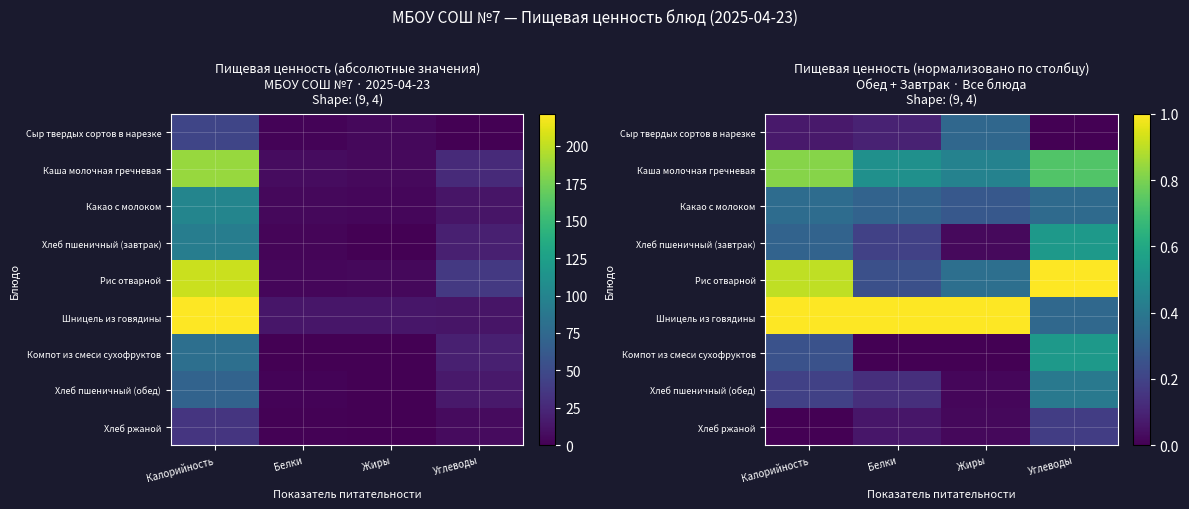

What is the highest value of the Рис отварной series?

1.0